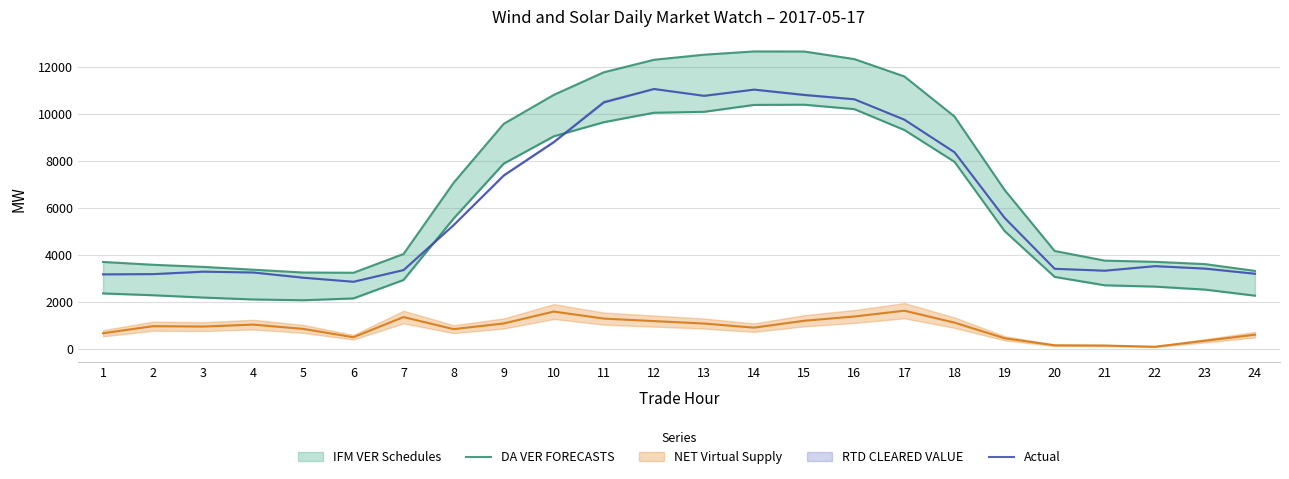

Between 20 and 4, which is larger?

20